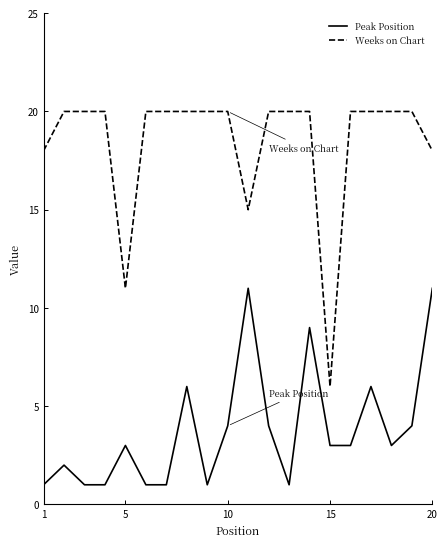

What is the difference between the maximum and minimum values in the Peak Position series?

10